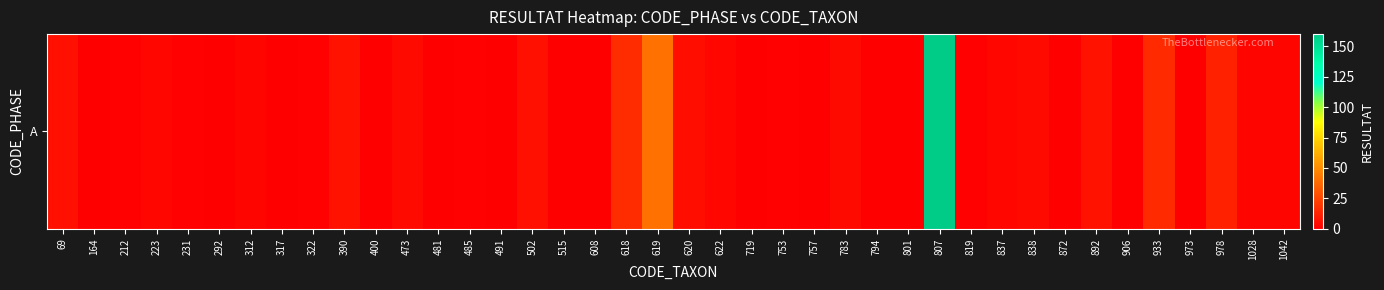

What is the greatest value displayed?

160